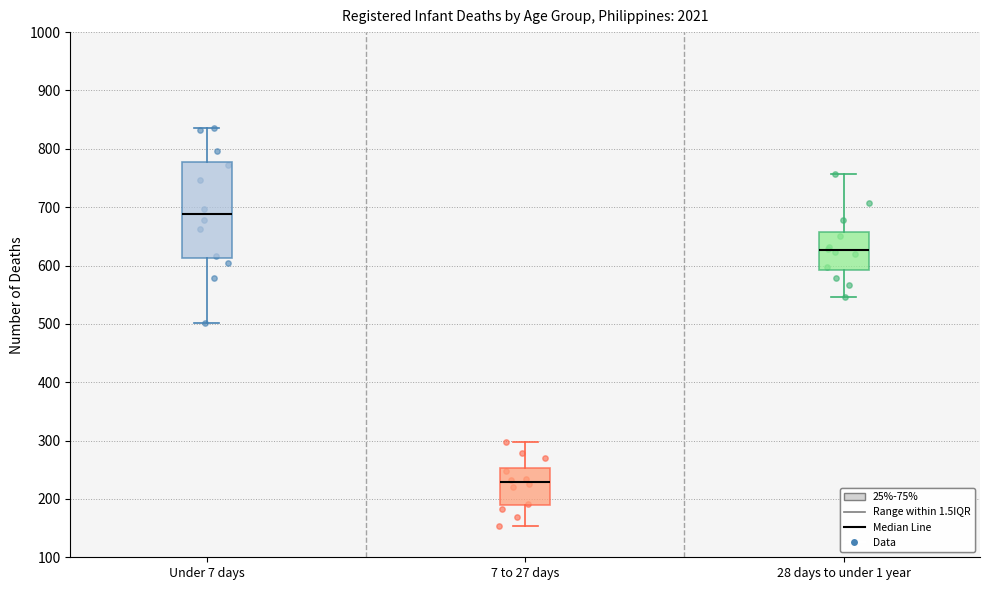

Reading left to right, read every box against the y-axis: the position of its median line, the range the box covers, and the ends of its whiskers. The values are not printed on the chart, so give them approximately, as read against the axis.

Under 7 days: median 690, box 610 to 780, whiskers 500 to 840
7 to 27 days: median 230, box 190 to 250, whiskers 150 to 300
28 days to under 1 year: median 630, box 590 to 660, whiskers 550 to 760